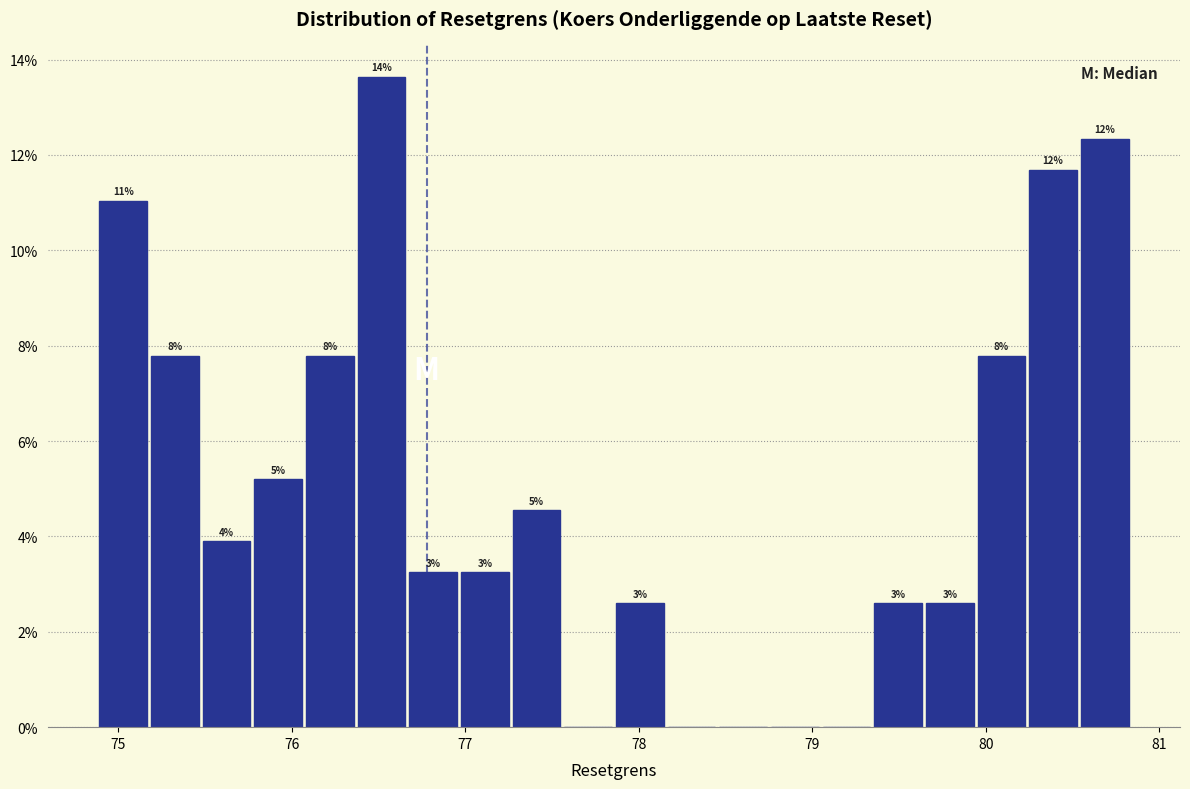

Read against the x-axis, roughly where is the centre of the tallest bar?

76.5